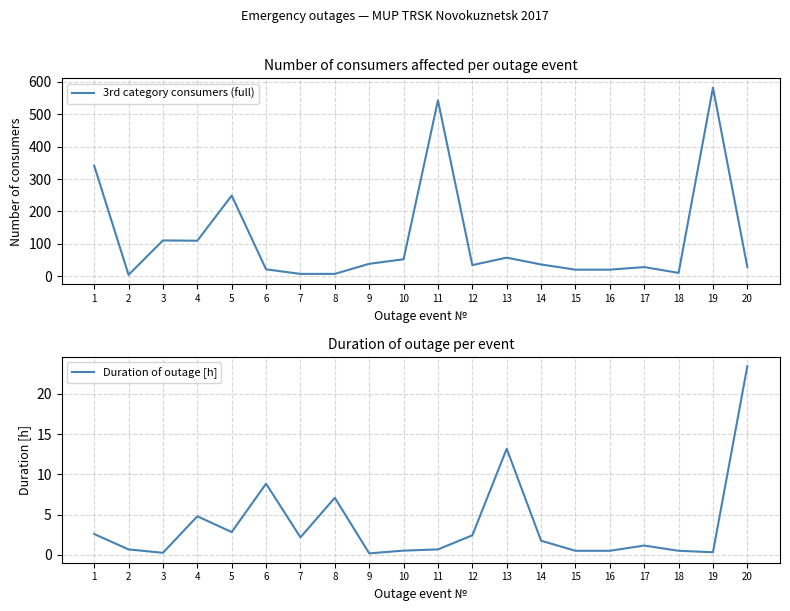

True or false: 3rd category consumers (full) has a value of 4.9 at 18.

False